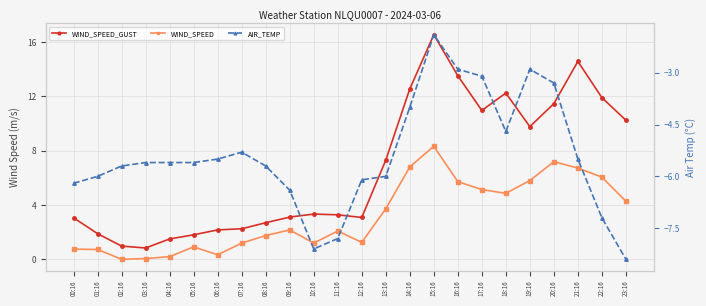

True or false: AIR_TEMP has a value of -1.2 at 03:16.

False